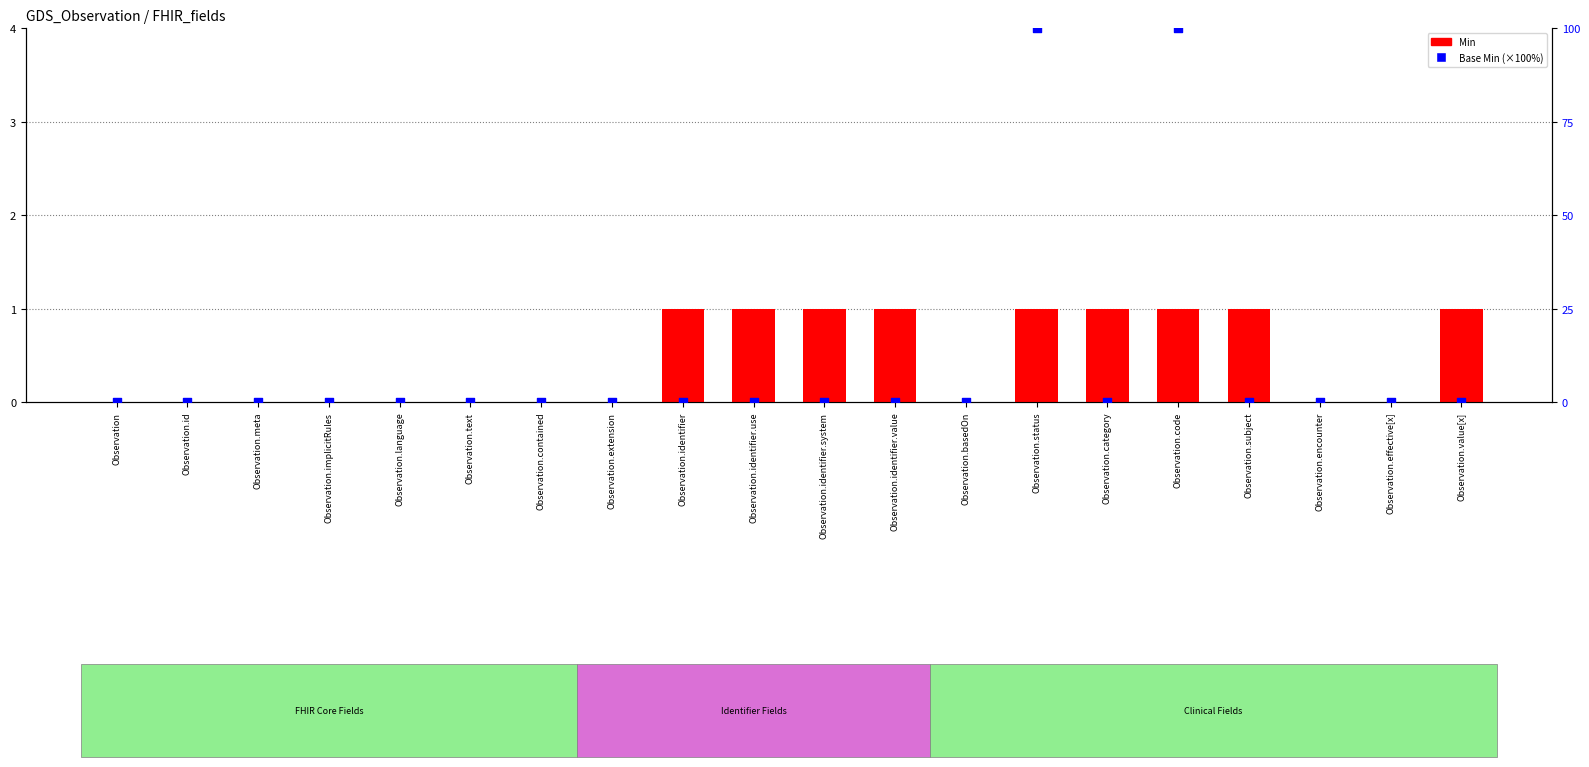

What are all the series names shown in the legend?

Min, Base Min